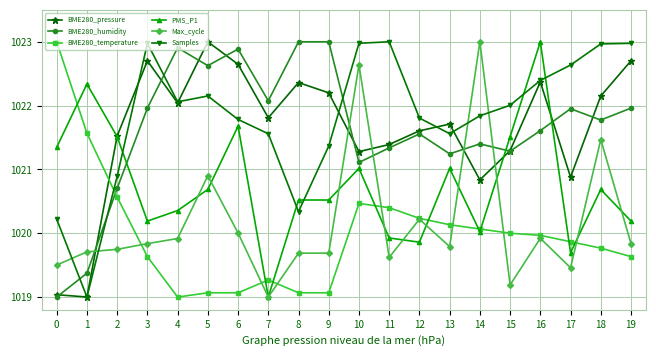

What are all the series names shown in the legend?

BME280_pressure, BME280_humidity, BME280_temperature, PMS_P1, Max_cycle, Samples